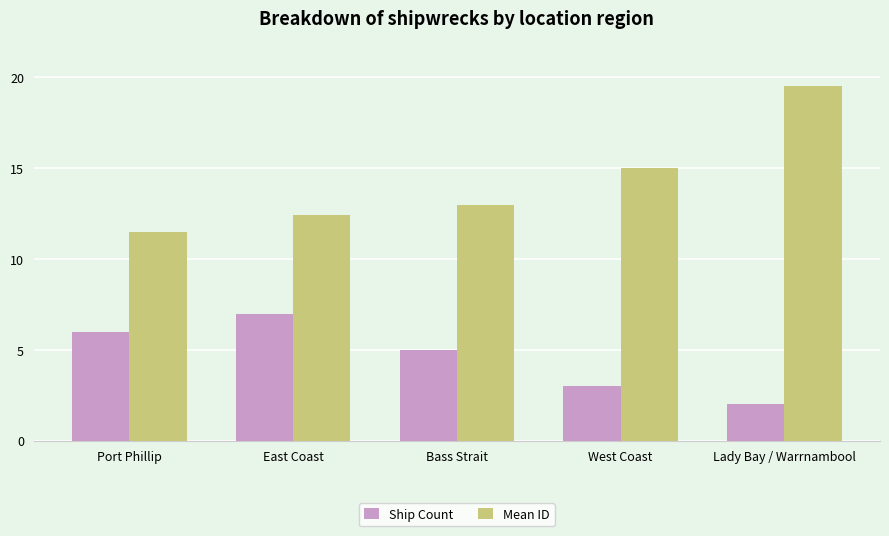

At which label does Mean ID reach its peak?

Lady Bay / Warrnambool